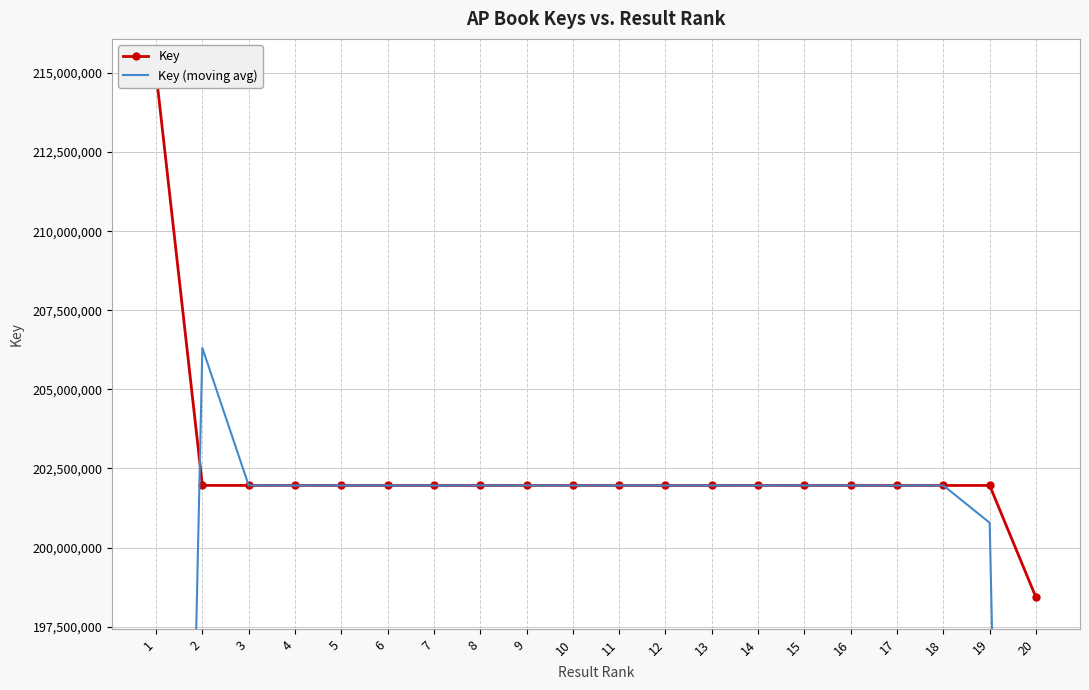

True or false: Key (moving avg) has a value of 53724997.8 at 14.

False